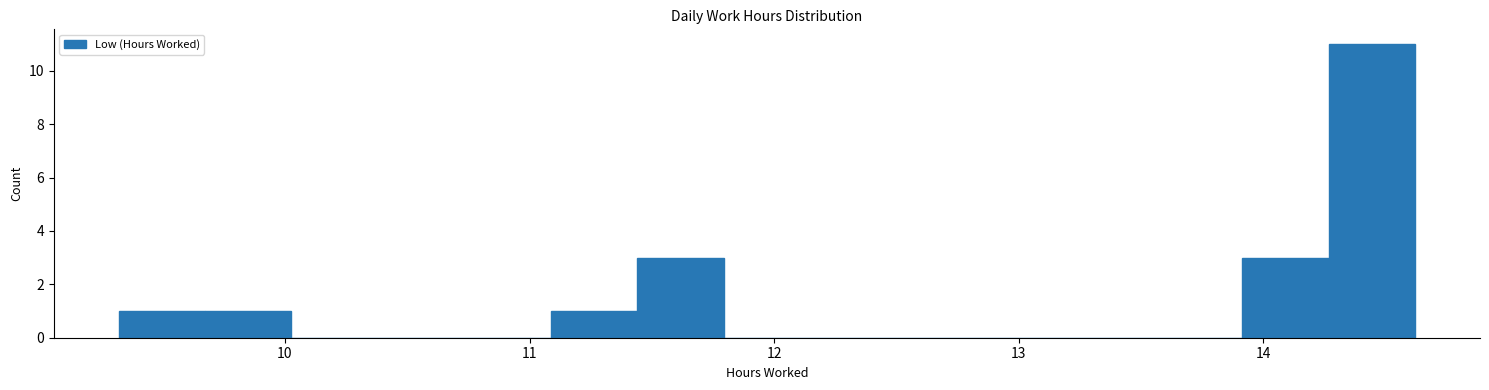

Around what value on the x-axis is the tallest bar? Give the approximate position of its centre, as read against the axis.

14.4